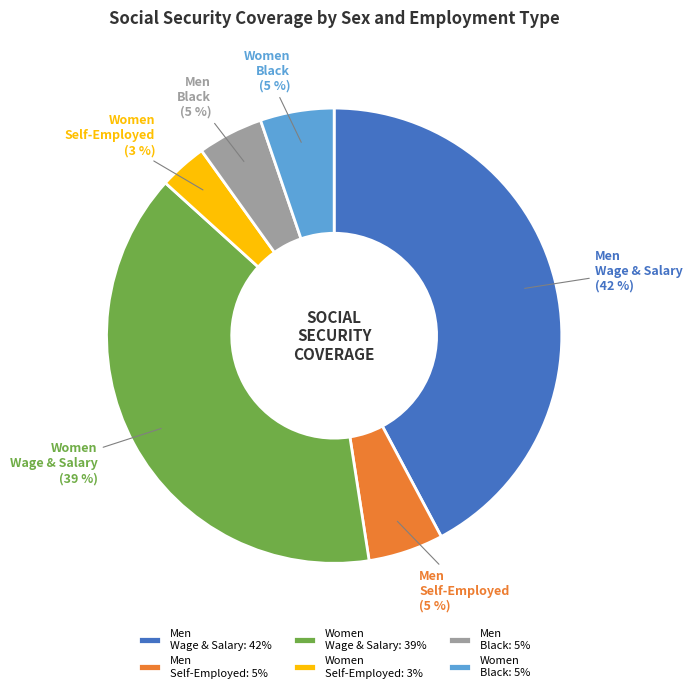

To the nearest percent, what is the difference between the largest and smallest slice percentages?

39%